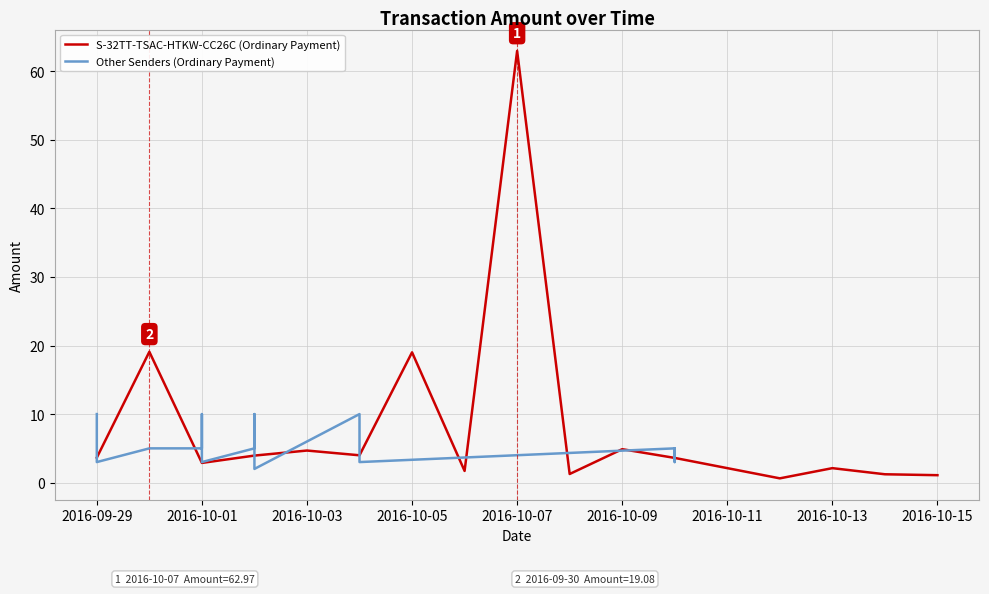

Is the value of S-32TT-TSAC-HTKW-CC26C (Ordinary Payment) at 2016-09-29 greater than the value of Other Senders (Ordinary Payment) at 2016-10-13?

No